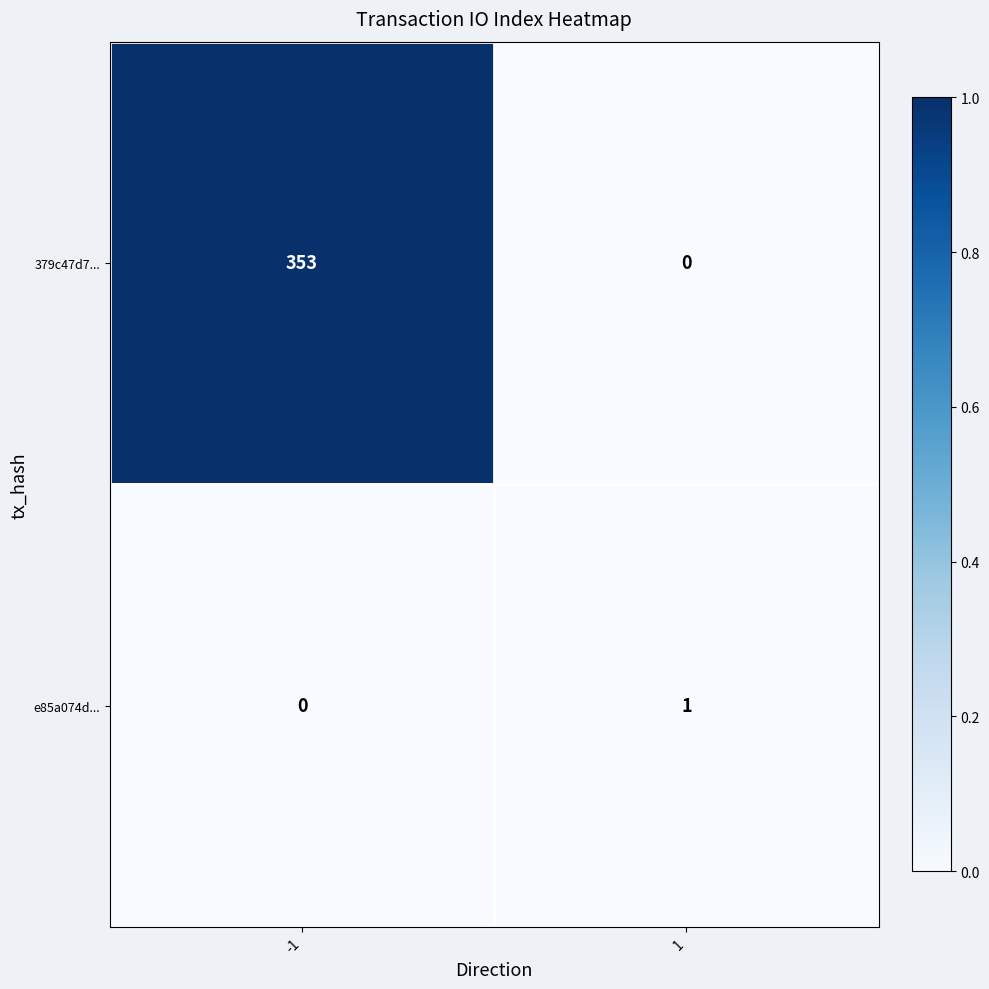

List the series in order of their peak value, highest first.

379c47d7..., e85a074d...